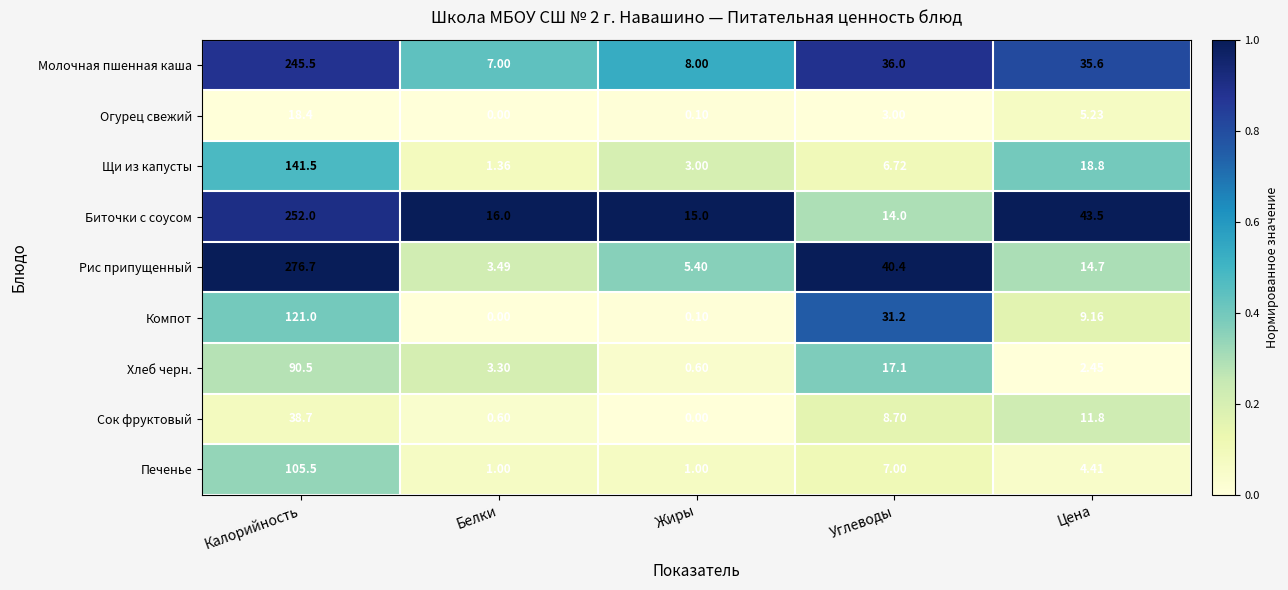

At how many categories does at least one series exceed 0?

5